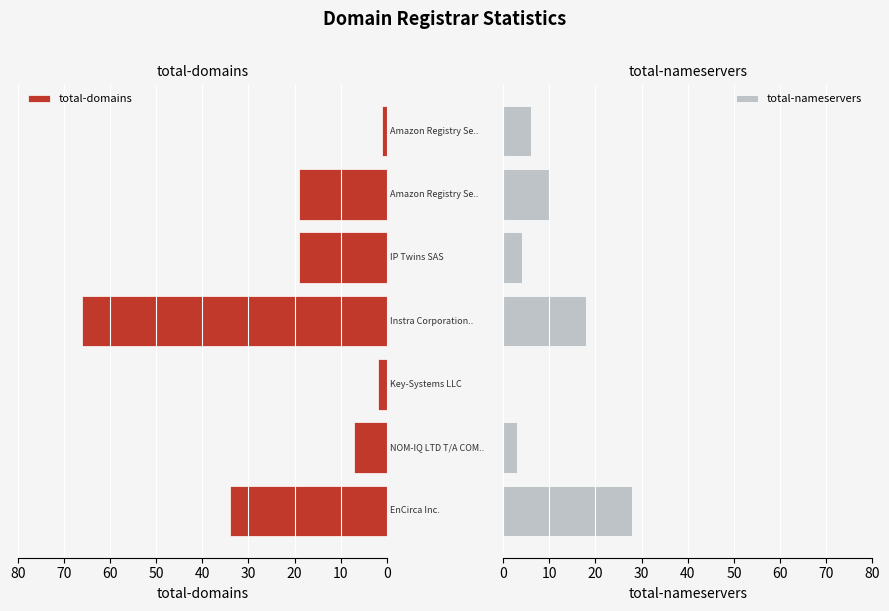

What are all the series names shown in the legend?

total-domains, total-nameservers